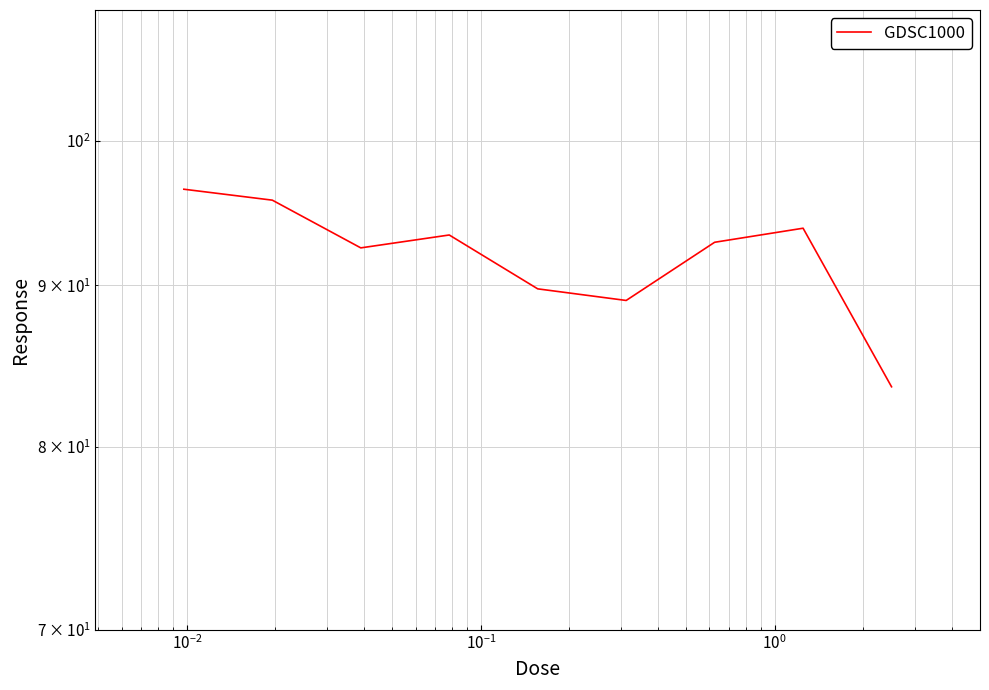

Reading right to left, what are all the values shown in this chart?

83.6	93.8	92.9	89.0	89.8	93.4	92.5	95.8	96.5